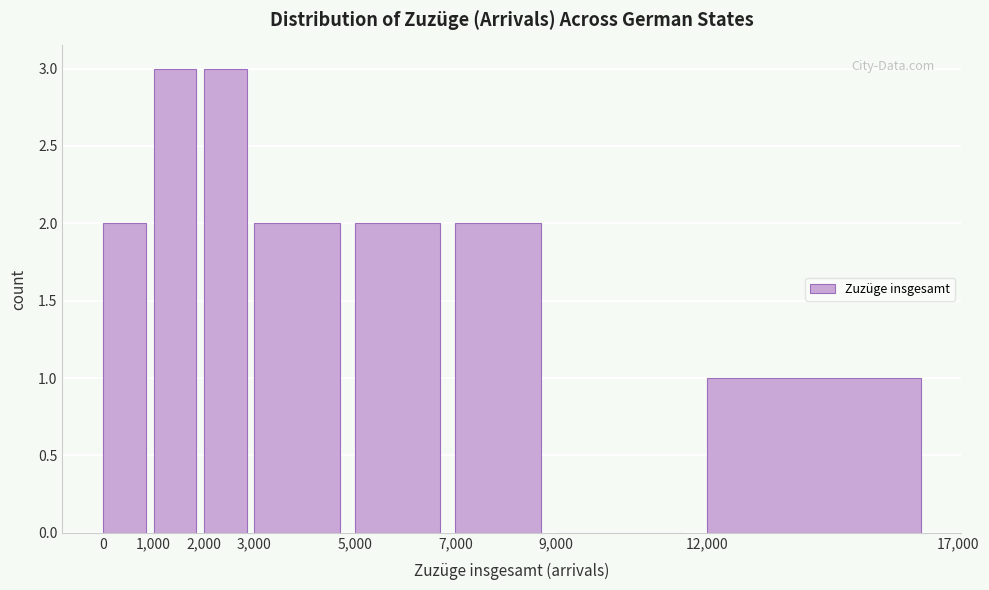

Reading left to right, transcribe this chart: for each bar, give the range it covers on the x-axis and its height. The values are not printed on the chart, so give them approximately, as read against the axis.

0 to 1,000: 2
1,000 to 2,000: 3
2,000 to 3,000: 3
3,000 to 5,000: 2
5,000 to 7,000: 2
7,000 to 9,000: 2
9,000 to 12,000: 0
12,000 to 17,000: 1